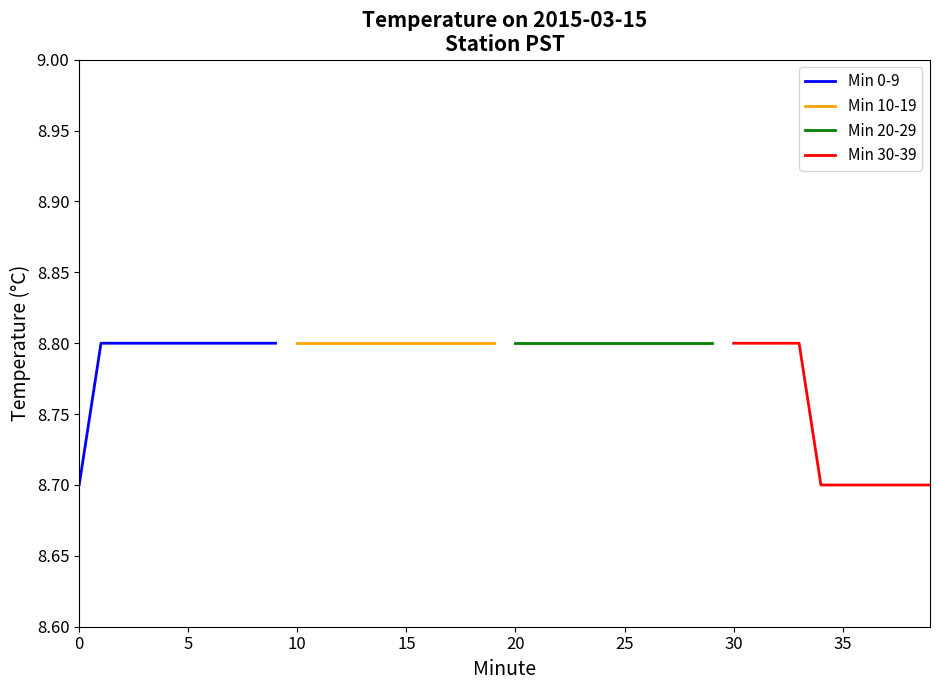

What is the lowest value of the Min 0-9 series?

8.7